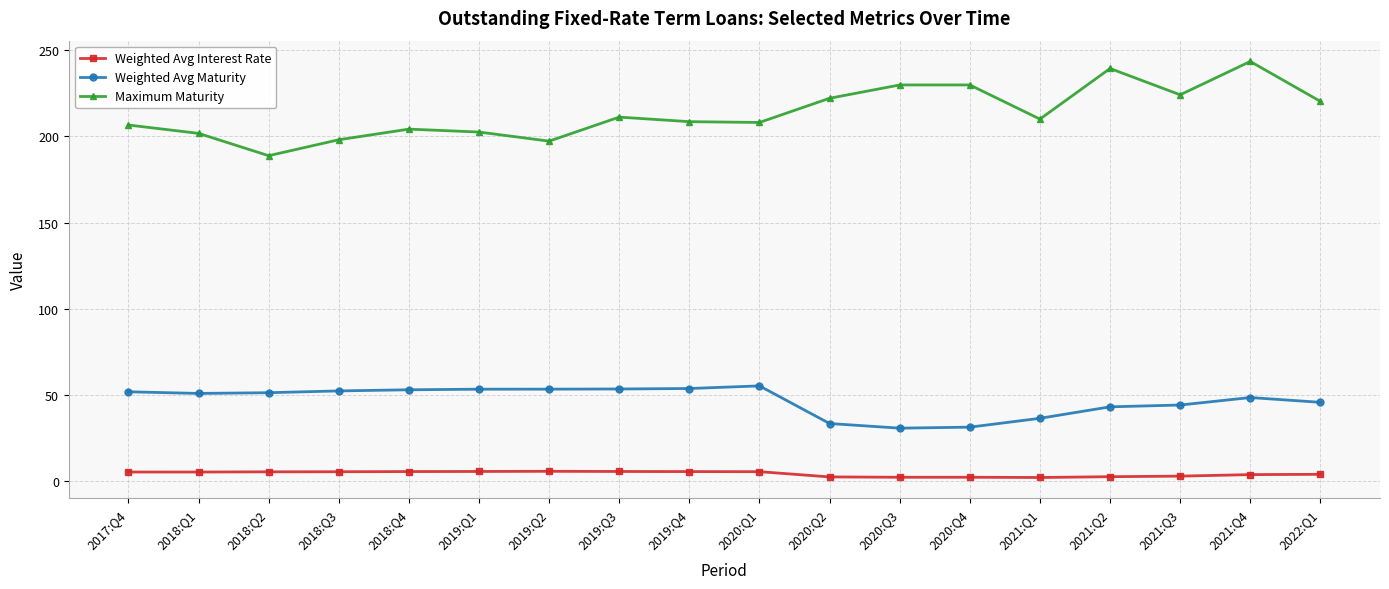

What is the average value of the Maximum Maturity series?

213.7